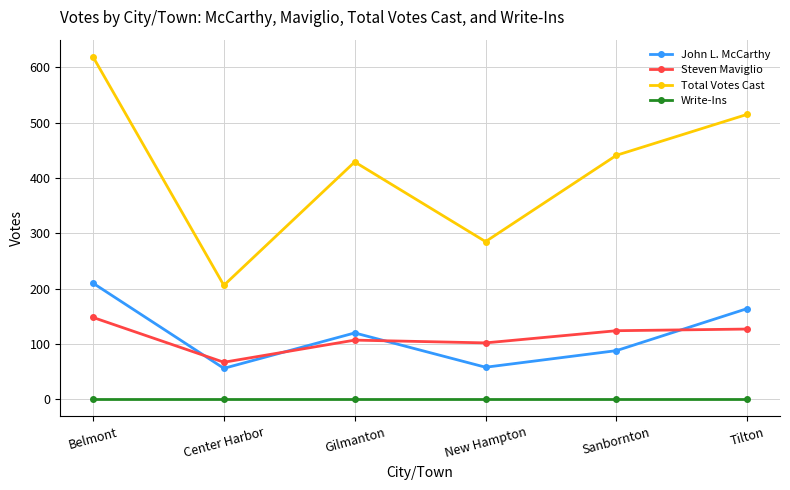

True or false: John L. McCarthy and Steven Maviglio intersect in this chart.

True